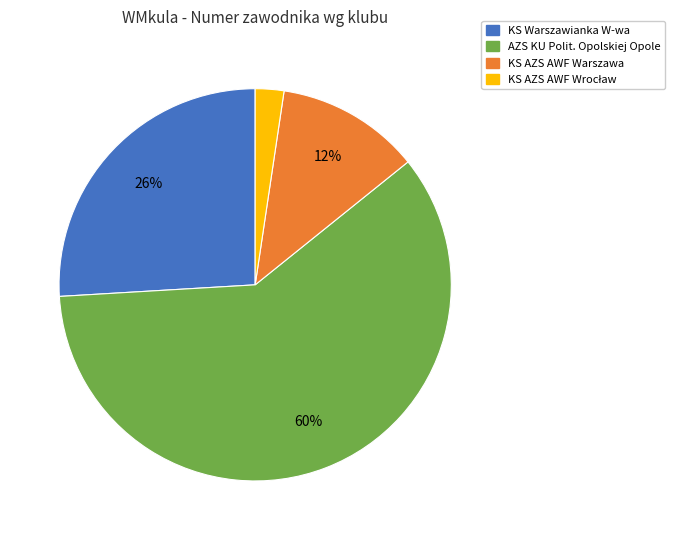

Is it true that AZS KU Polit. Opolskiej Opole is 53% of the pie?

False